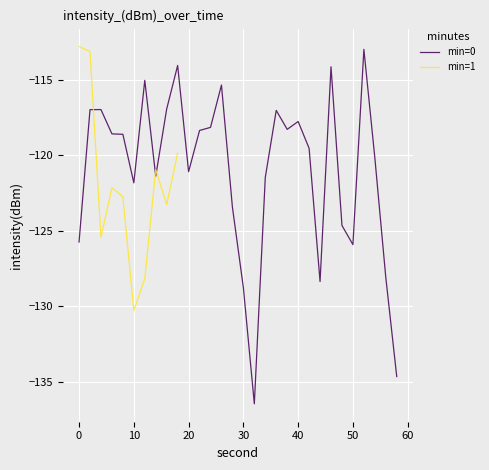

Reading left to right, extract all data points from this chart.

0=-125.8	2=-117.0	4=-117.0	6=-118.6	8=-118.6	10=-121.8	12=-115.1	14=-121.4	16=-116.9	18=-114.1	20=-121.1	22=-118.4	24=-118.2	26=-115.4	28=-123.4	30=-128.8	32=-136.5	34=-121.5	36=-117.0	38=-118.3	40=-117.8	42=-119.5	44=-128.4	46=-114.2	48=-124.7	50=-125.9	52=-113.0	54=-120.2	56=-128.1	58=-134.7